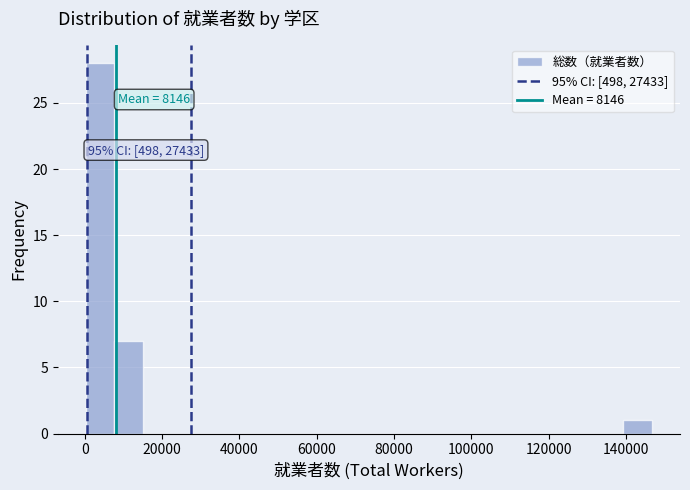

Read against the x-axis, roughly where is the centre of the tallest bar?

4000